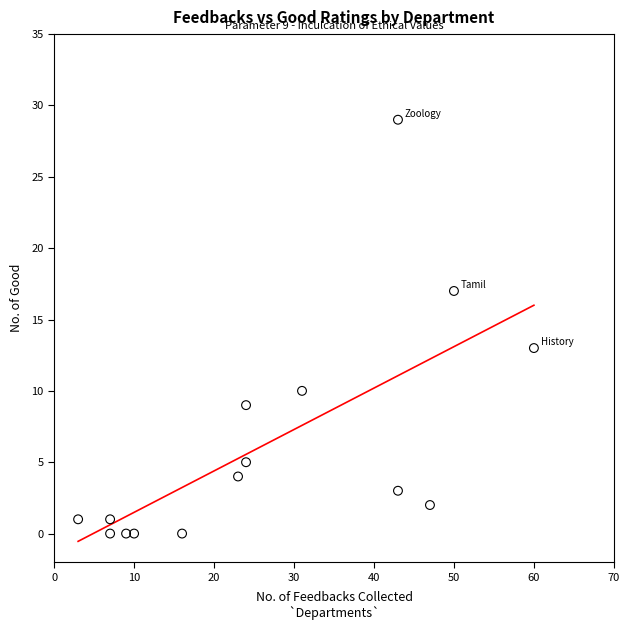

What Y value in the scatter plot is closest to 14?

13